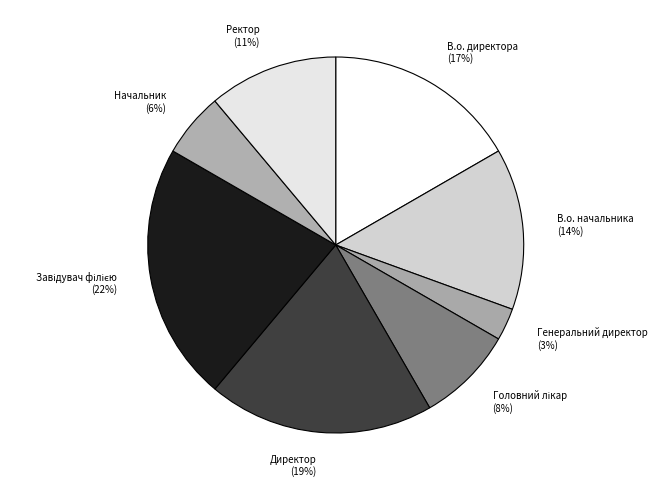

Does В.о. начальника account for over 50% of the chart?

No